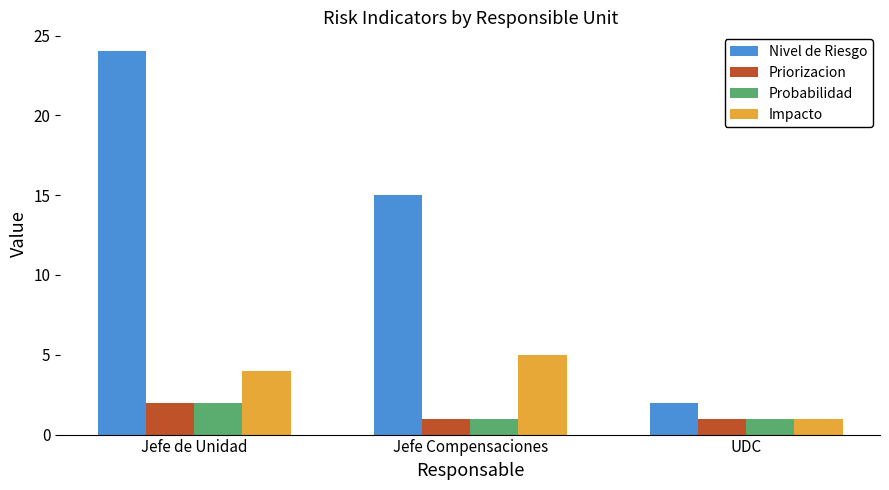

Is it true that Priorizacion equals 2 at UDC?

False